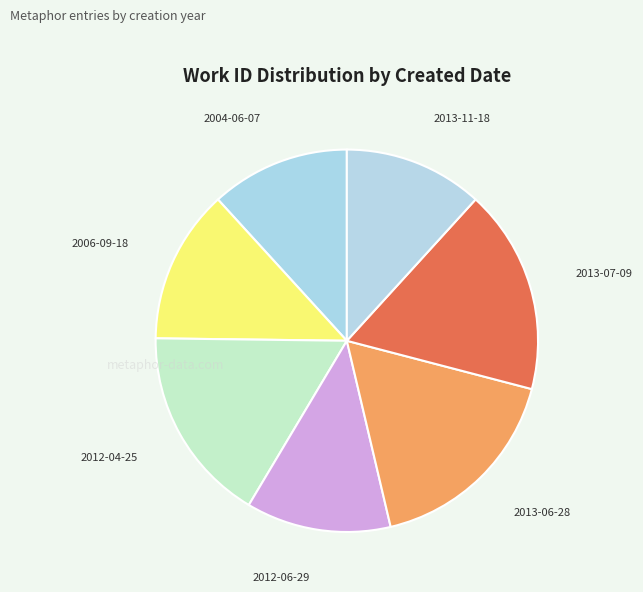

True or false: 2012-04-25 accounts for 17% of the total.

True